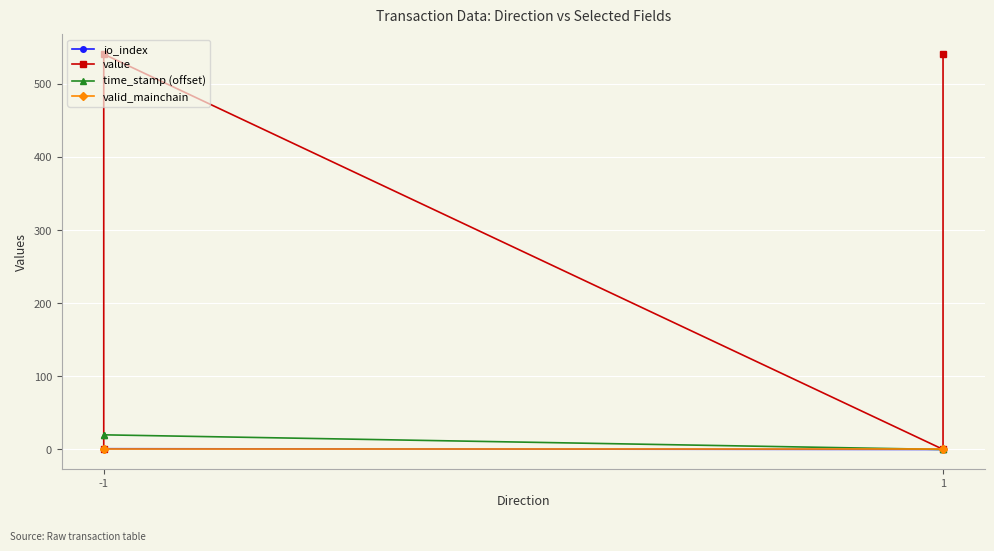

What is the maximum value shown in the chart?

540.5